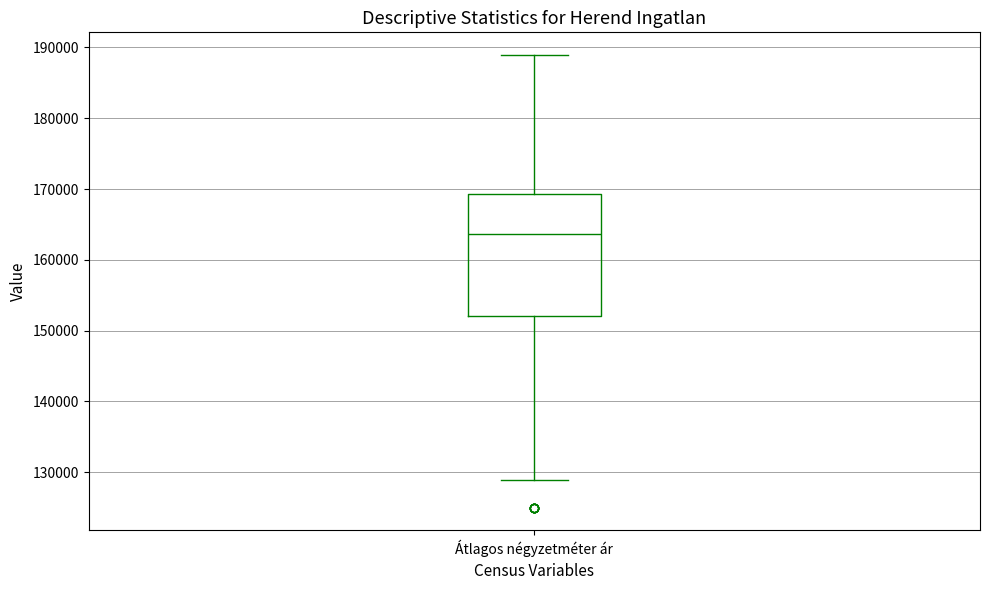

Where does the upper whisker of the box for Átlagos négyzetméter ár end on the y-axis? The values are not printed on the chart, so give them approximately, as read against the axis.

189000